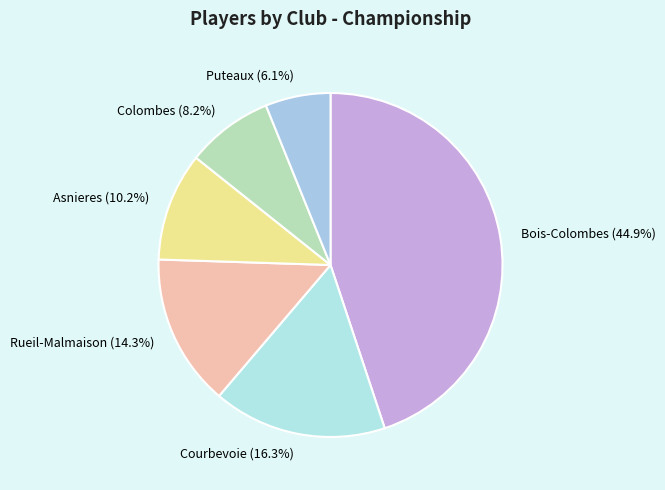

Rank the categories by value from highest to lowest.

Bois-Colombes, Courbevoie, Rueil-Malmaison, Asnieres, Colombes, Puteaux